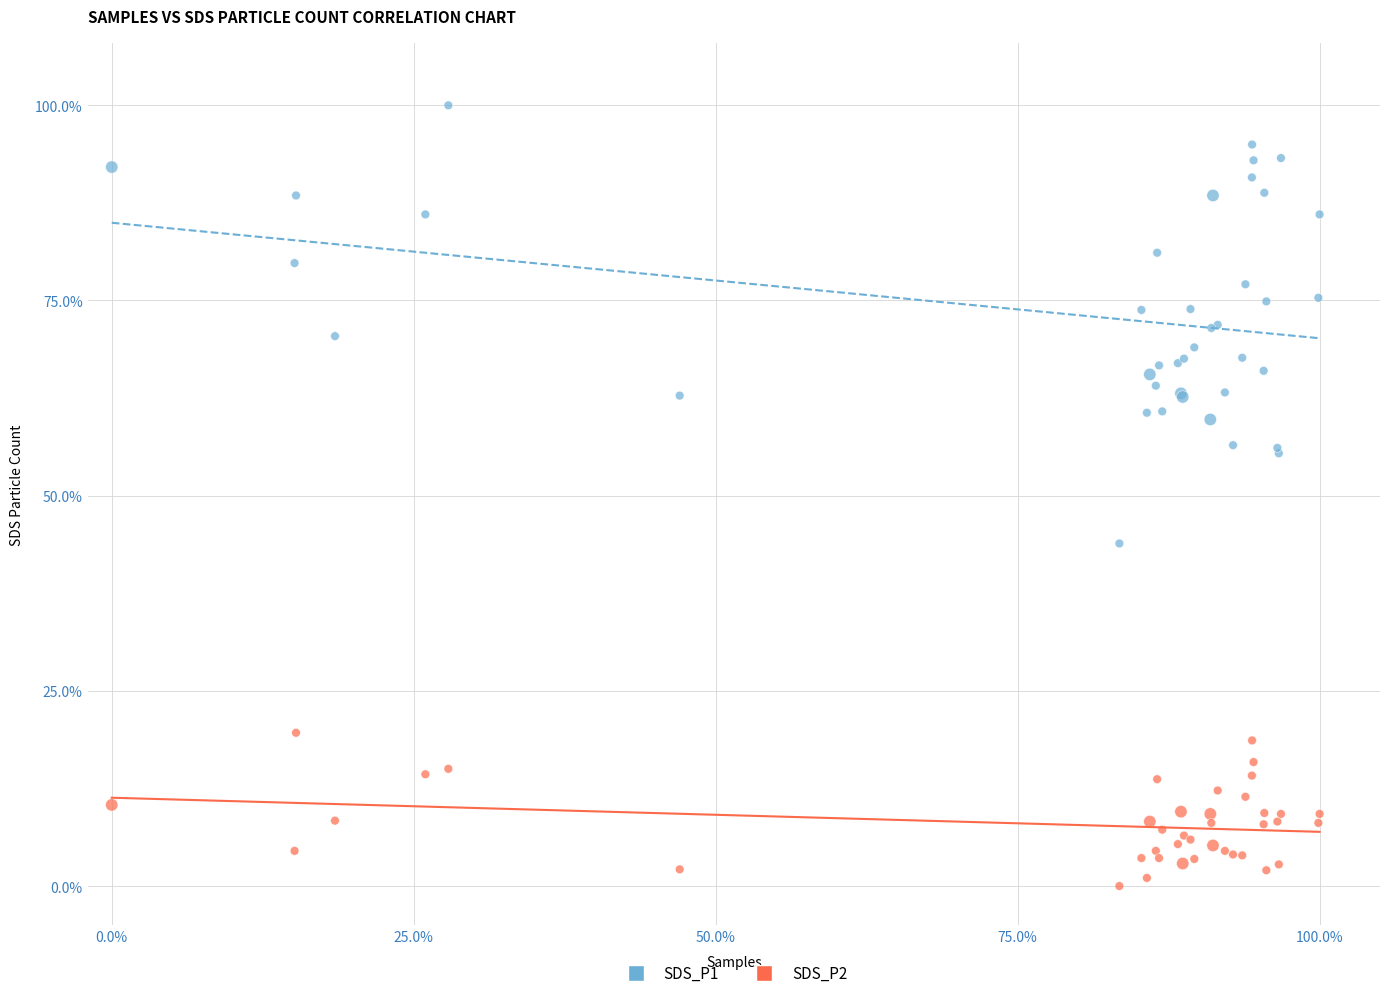

Which series reaches the maximum Y coordinate?

SDS_P1